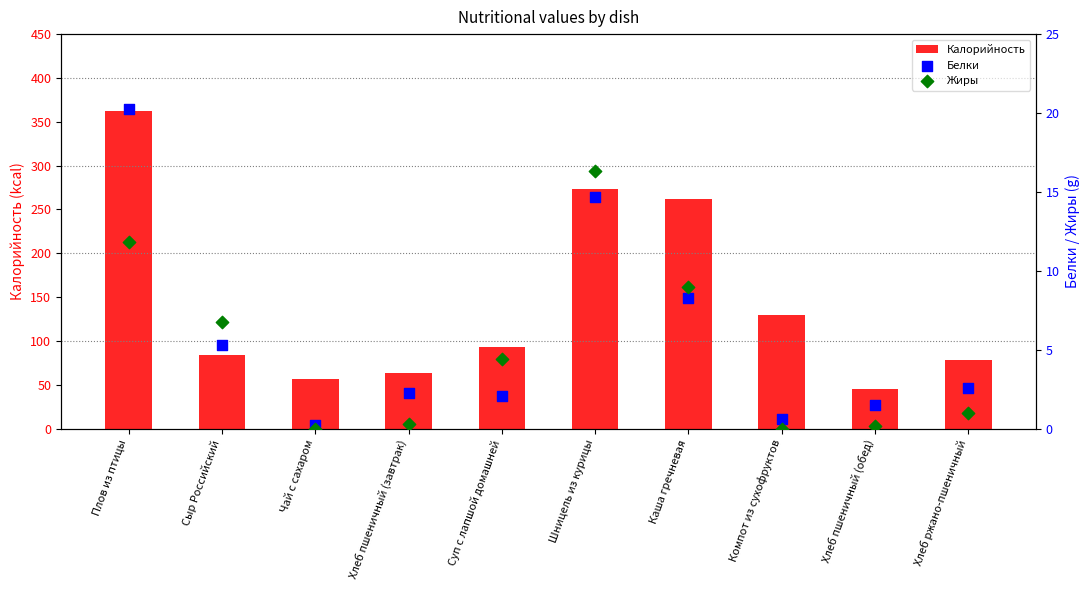

Is the value of Калорийность at Суп с лапшой домашней greater than the value of Белки at Хлеб ржано-пшеничный?

Yes